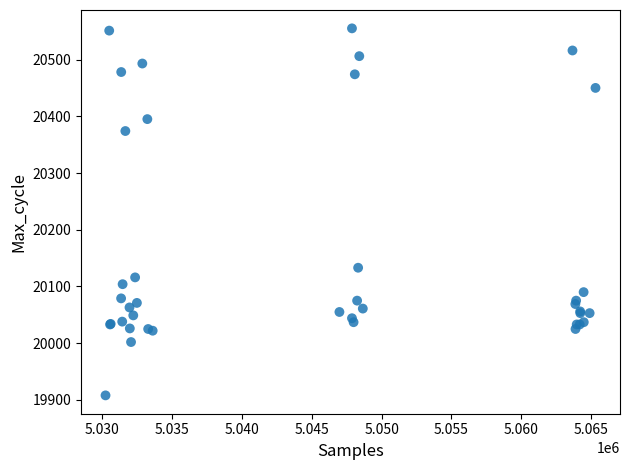

What Y value in the scatter plot is closest to 20231?

20133